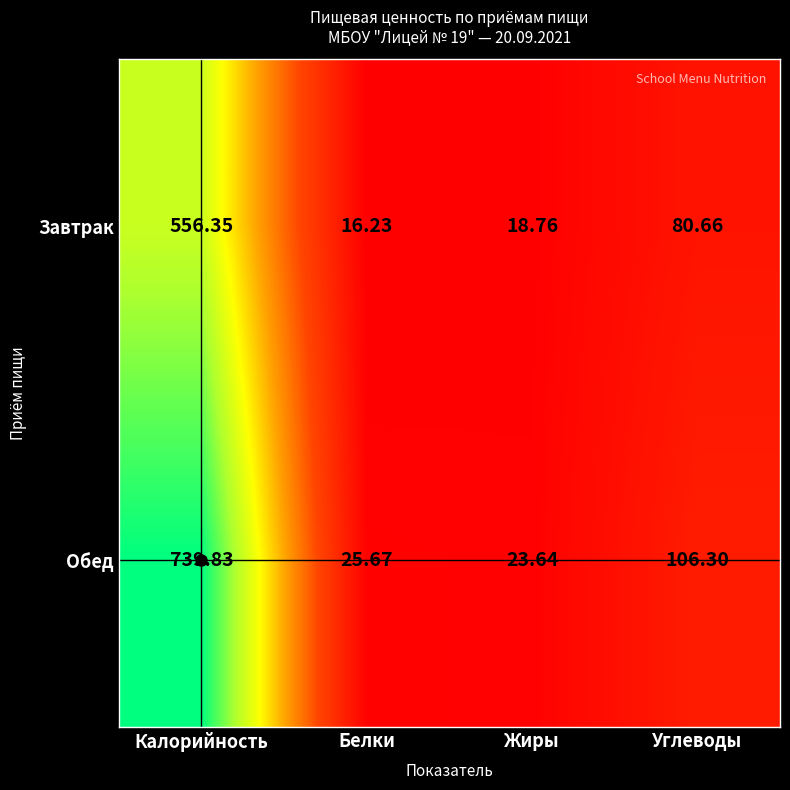

List the series in order of their peak value, lowest first.

Завтрак, Обед